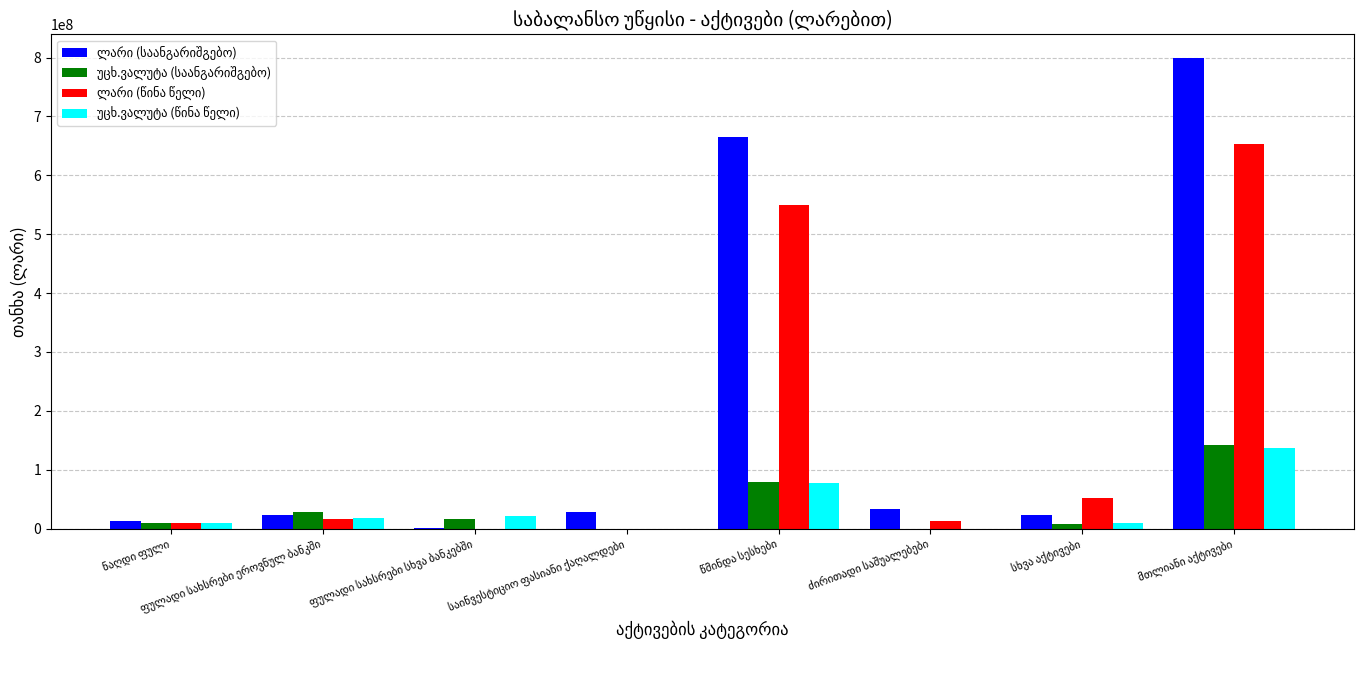

What is the greatest value displayed?

799560195.1